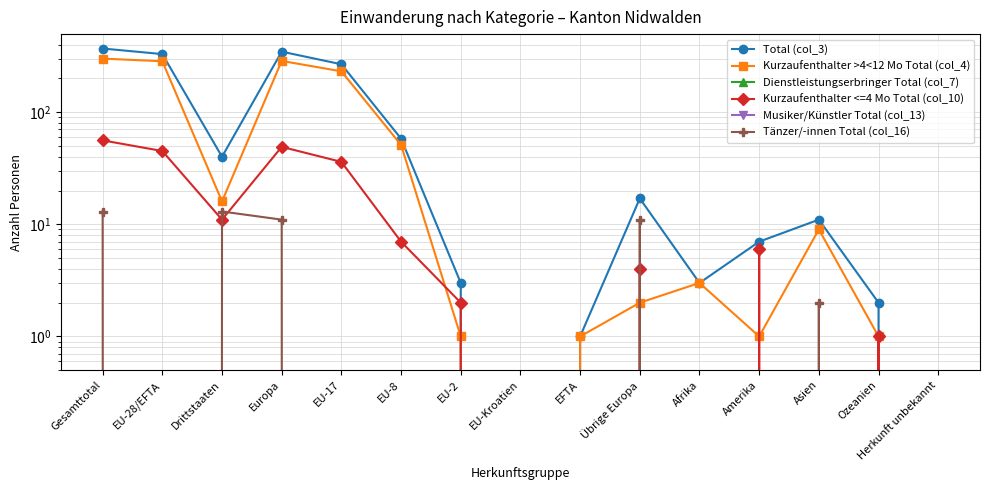

How many values in Total (col_3) are above zero?

13